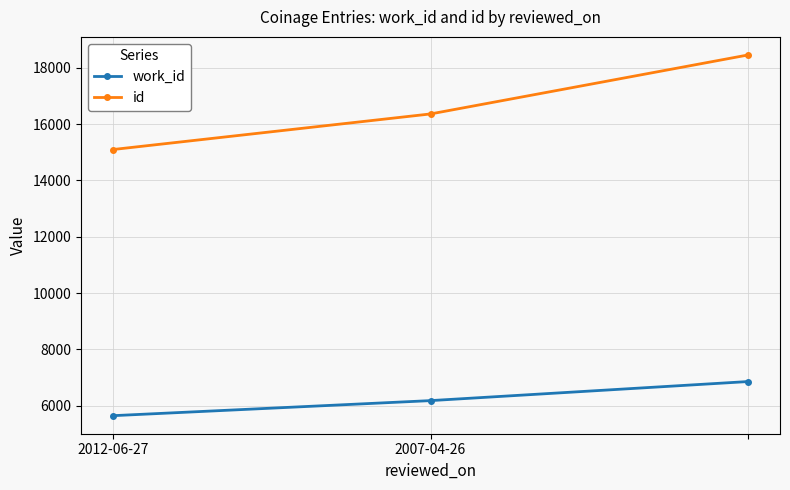

What is the sum of all id values?

49908